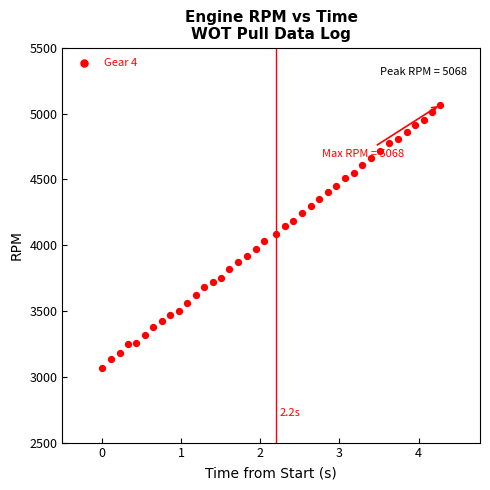

What is the range of Y values (max minus min)?

2001